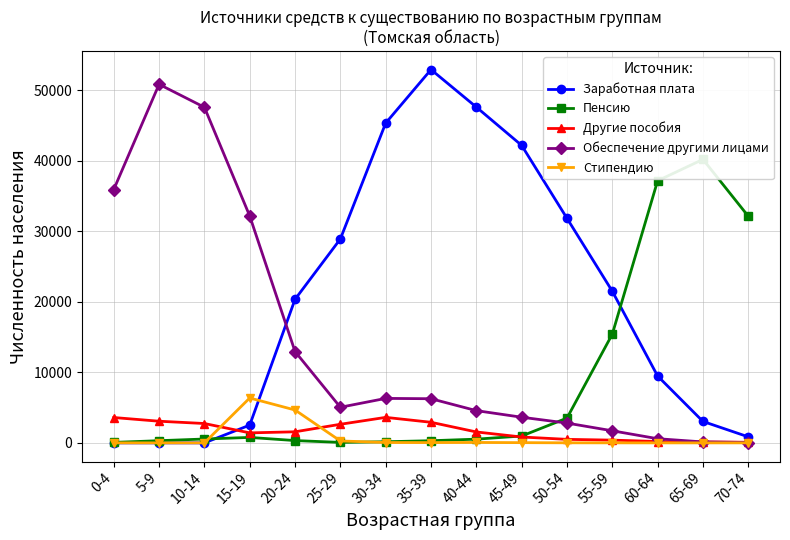

How many distinct data groups are displayed?

5